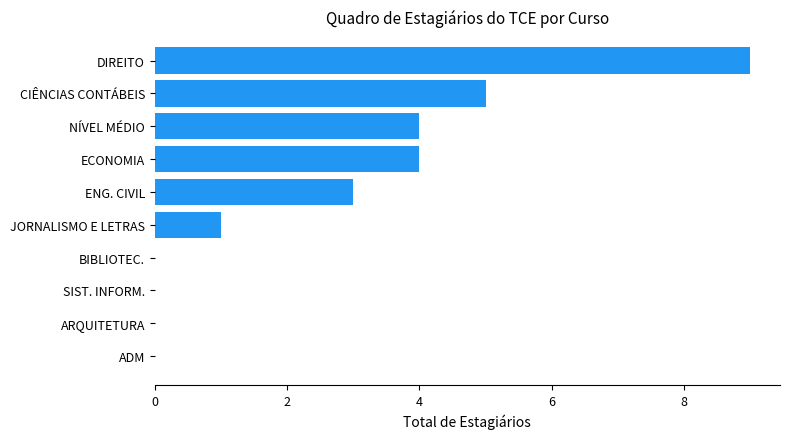

How many categories are shown in the chart?

10